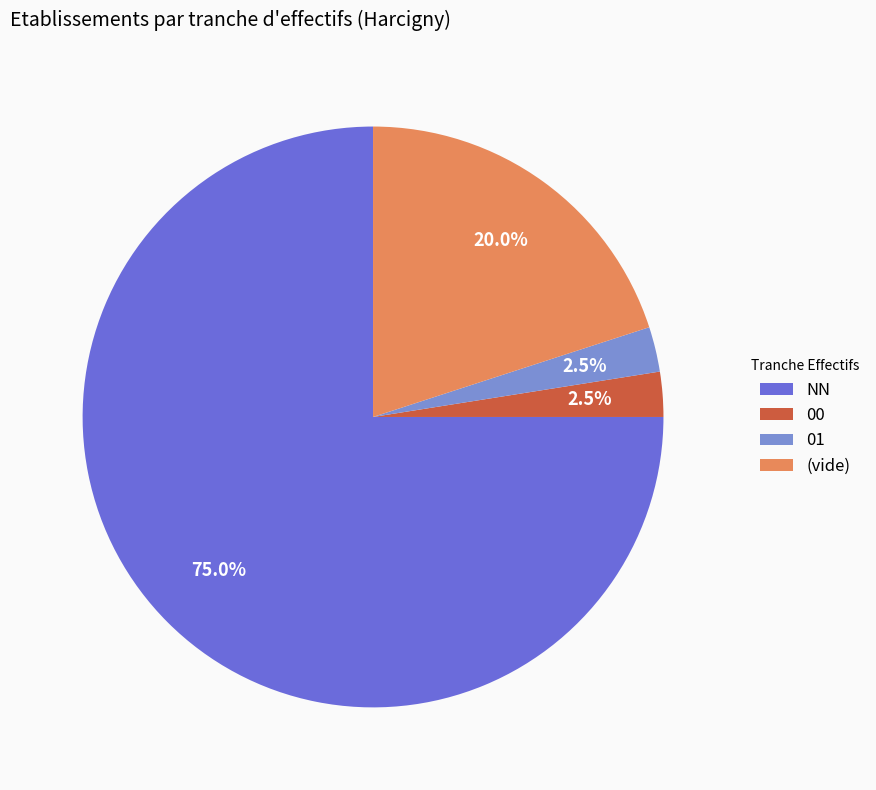

What is the majority slice?

NN